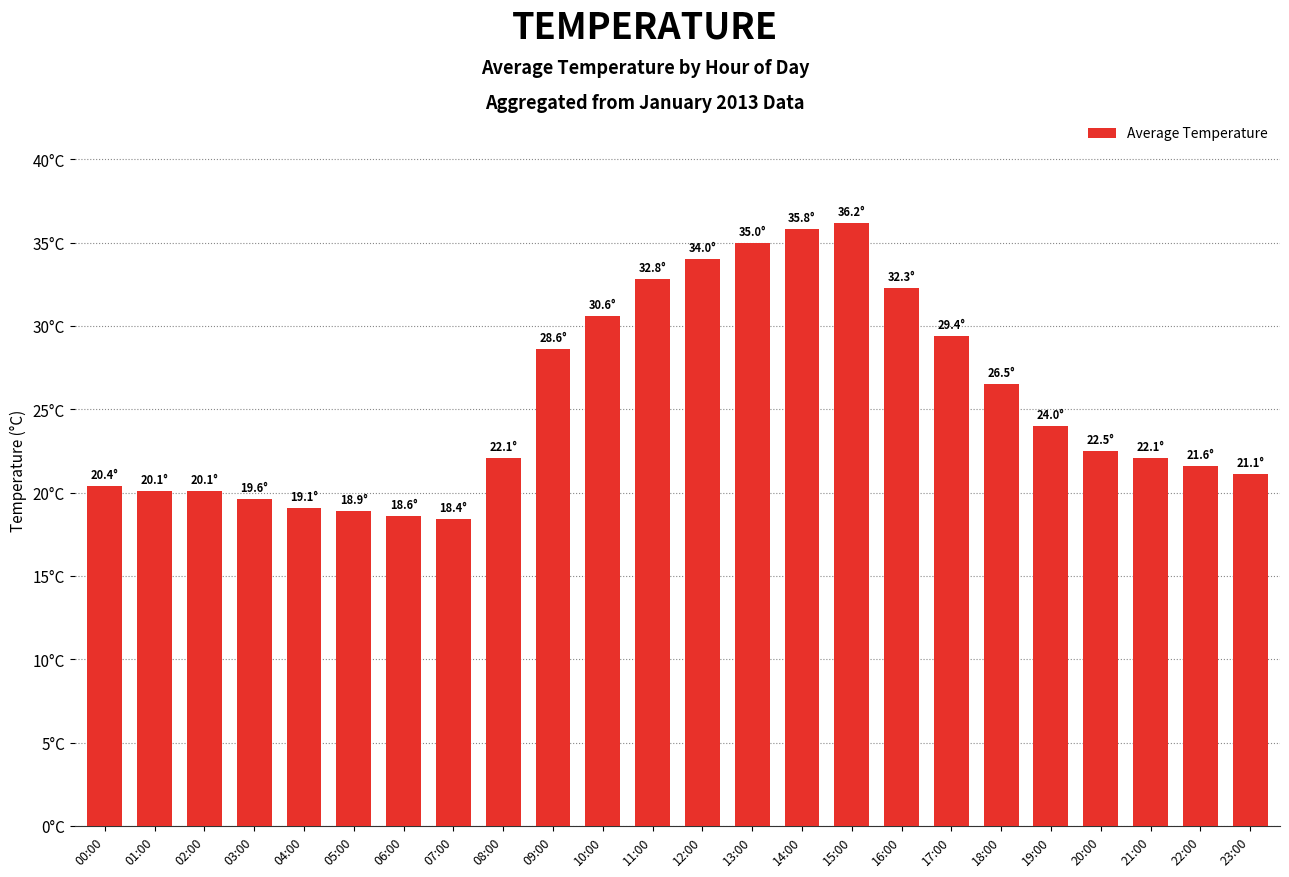

Reading left to right, transcribe all the data shown in this chart.

00:00=20.4	01:00=20.1	02:00=20.1	03:00=19.6	04:00=19.1	05:00=18.9	06:00=18.6	07:00=18.4	08:00=22.1	09:00=28.6	10:00=30.6	11:00=32.8	12:00=34.0	13:00=35.0	14:00=35.8	15:00=36.2	16:00=32.3	17:00=29.4	18:00=26.5	19:00=24.0	20:00=22.5	21:00=22.1	22:00=21.6	23:00=21.1